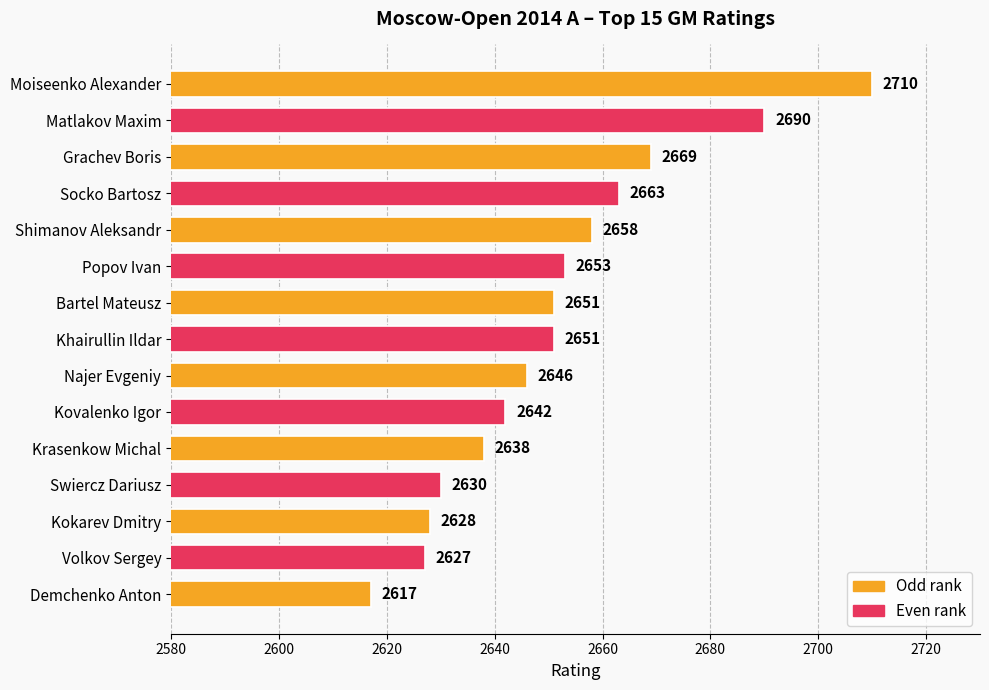

Which category has the highest value across all series?

Moiseenko Alexander